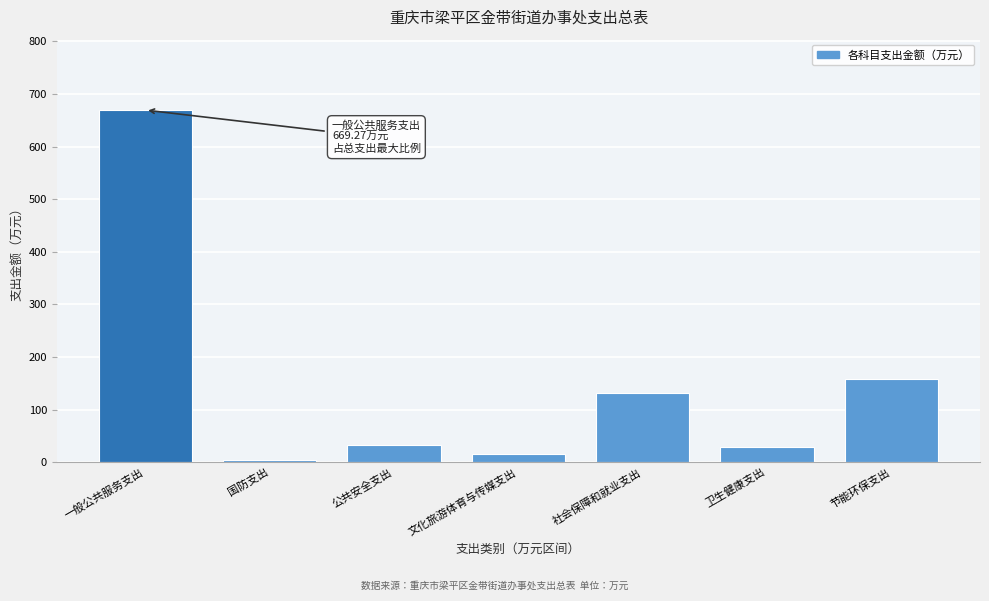

What is the sum of all values?

1040.9